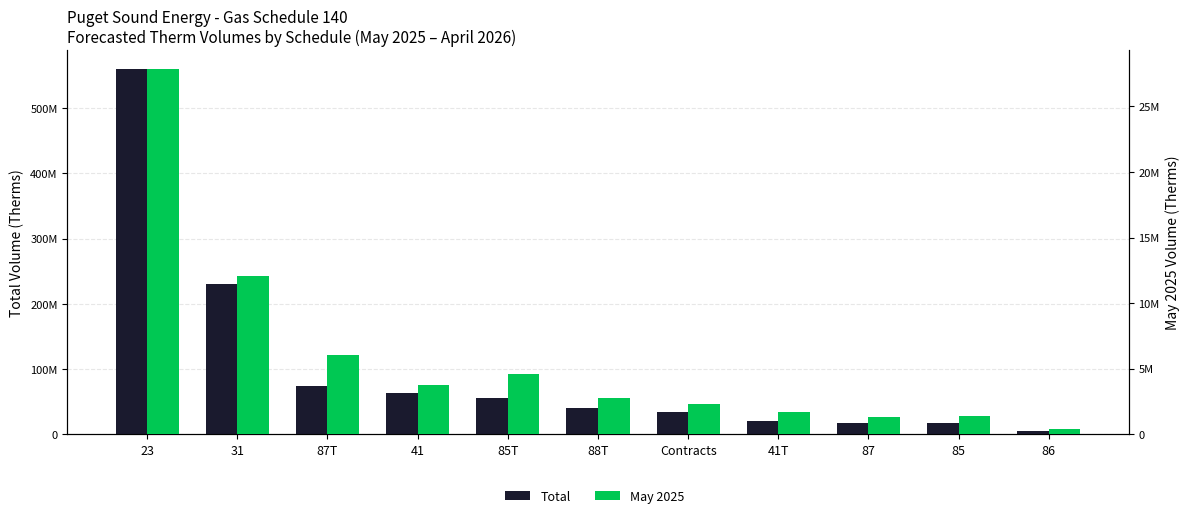

Which series has the largest range (max minus min)?

Total